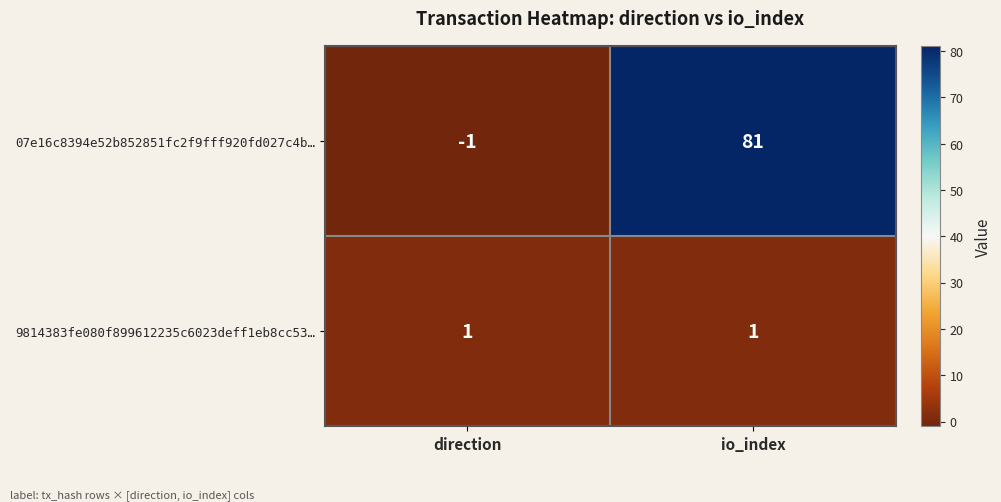

What is the difference between the highest and lowest values at direction?

2